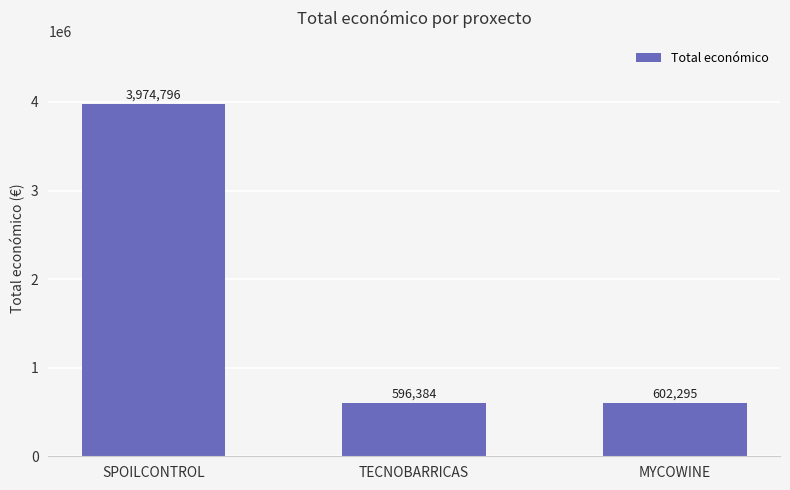

Which has a higher value, MYCOWINE or TECNOBARRICAS?

MYCOWINE